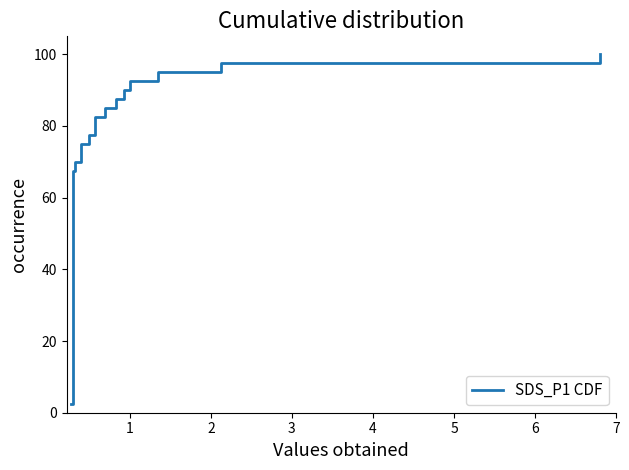

What is the value of the 10th point from the left?

25.0